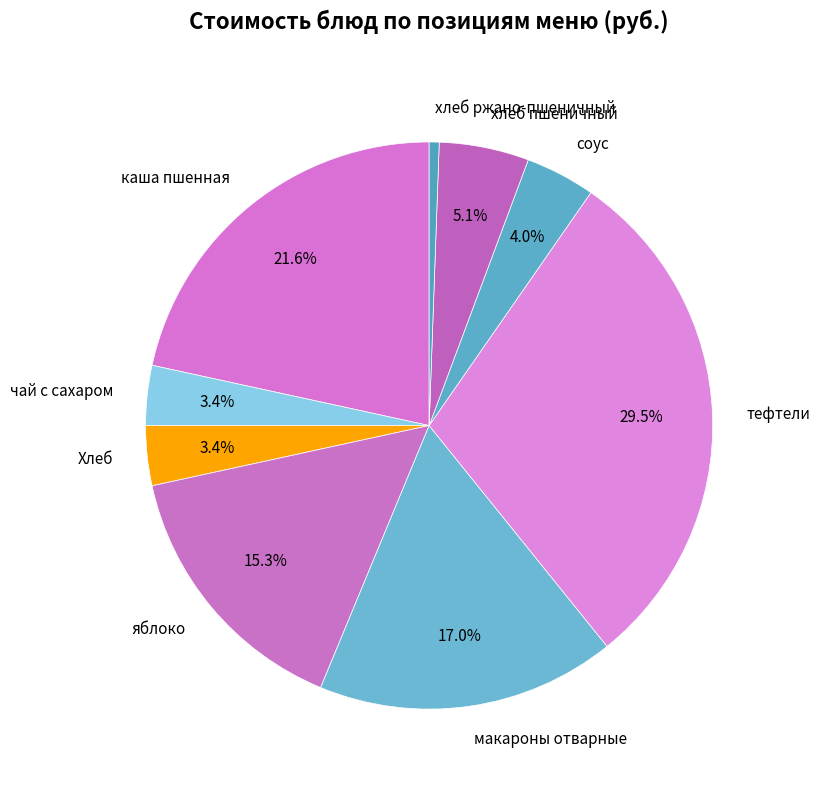

The Хлеб slice represents 12% of the pie. True or false?

False